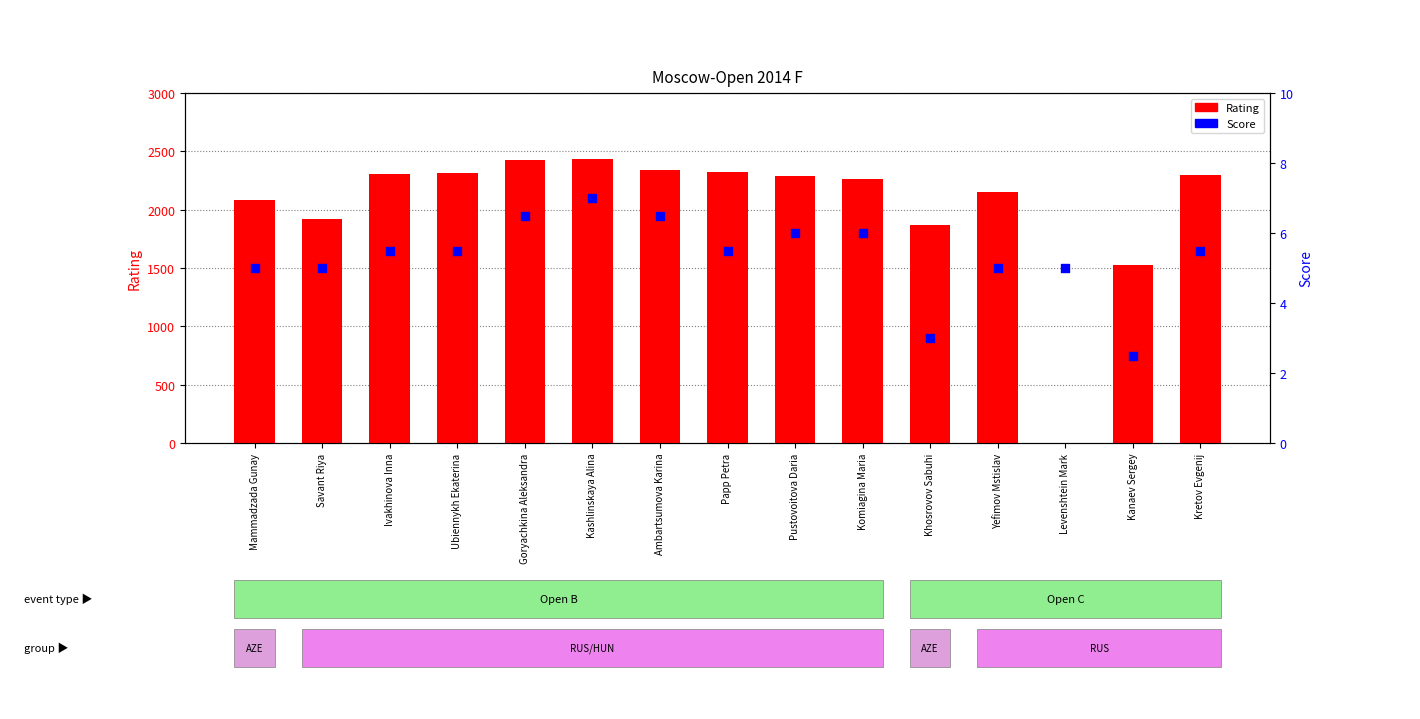

What are all the series names shown in the legend?

Rating, Score